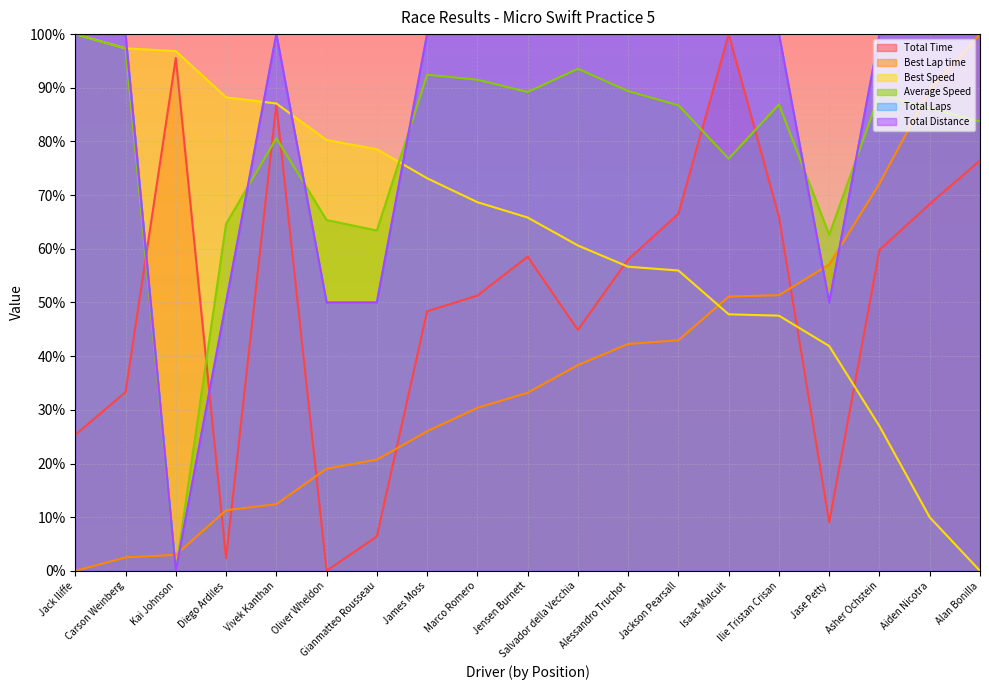

Which category has the highest value in the Total Time series?

Isaac Malcuit